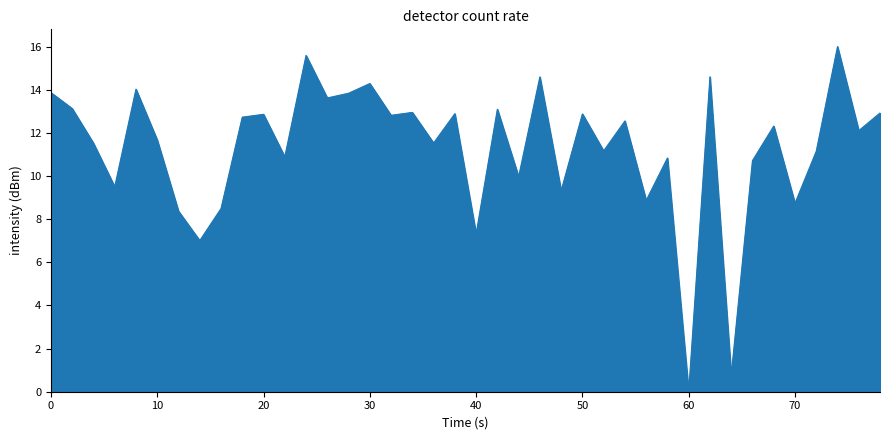

Does the chart display data point markers on the line(s)?

No